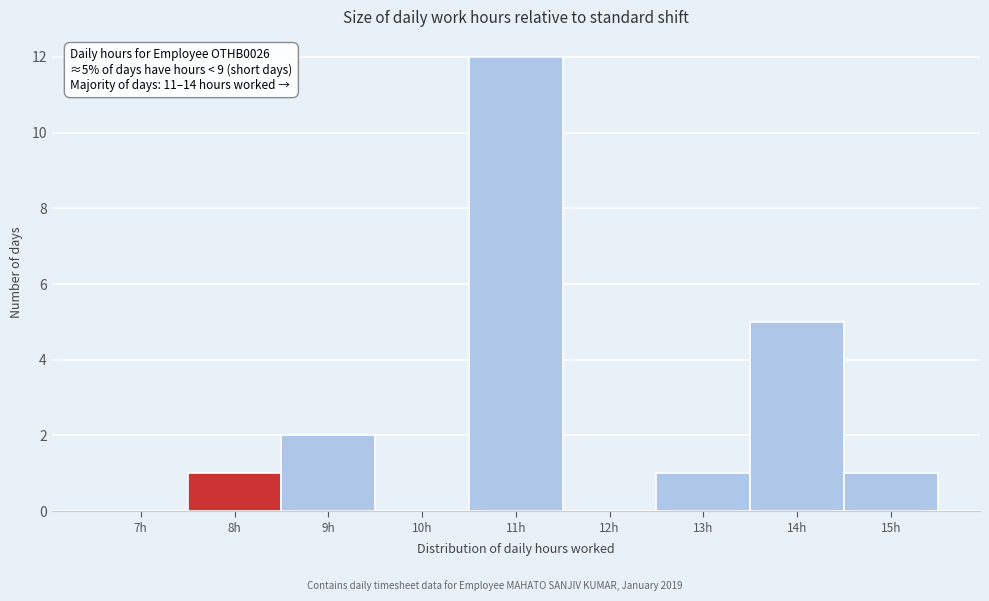

What is the sum of all values?

22